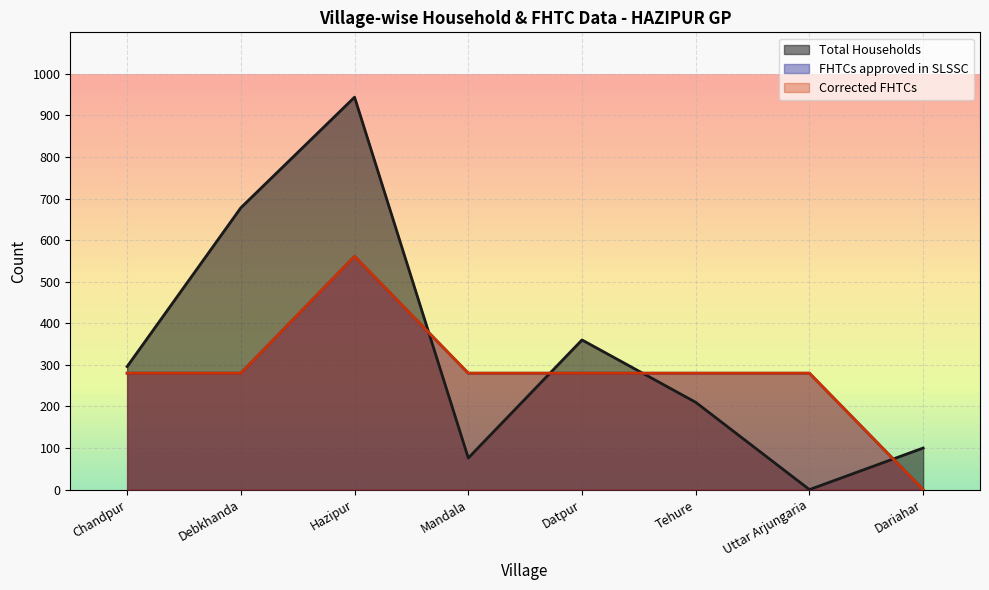

Which category has the highest value in the Total Households series?

Hazipur